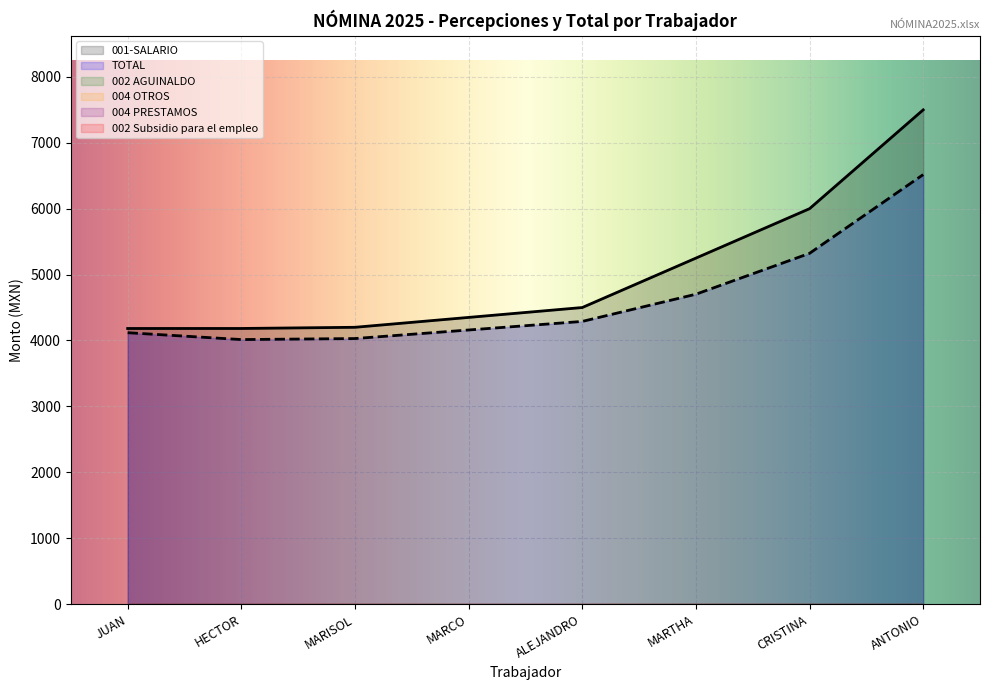

Which series has the widest spread of values?

001-SALARIO